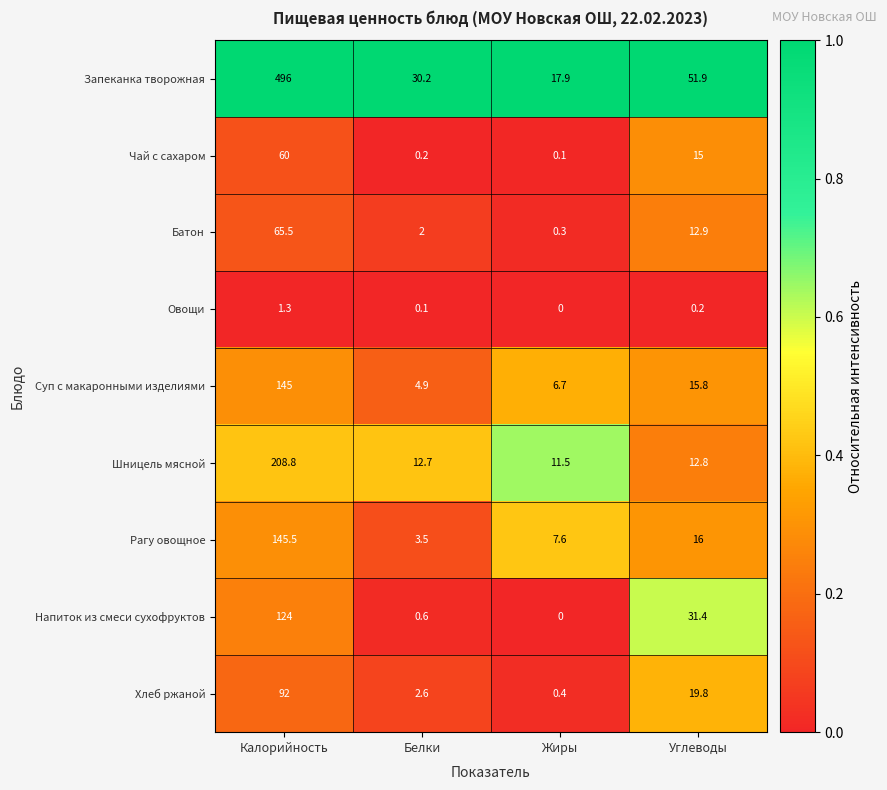

At which label is Рагу овощное closest to 74?

Углеводы